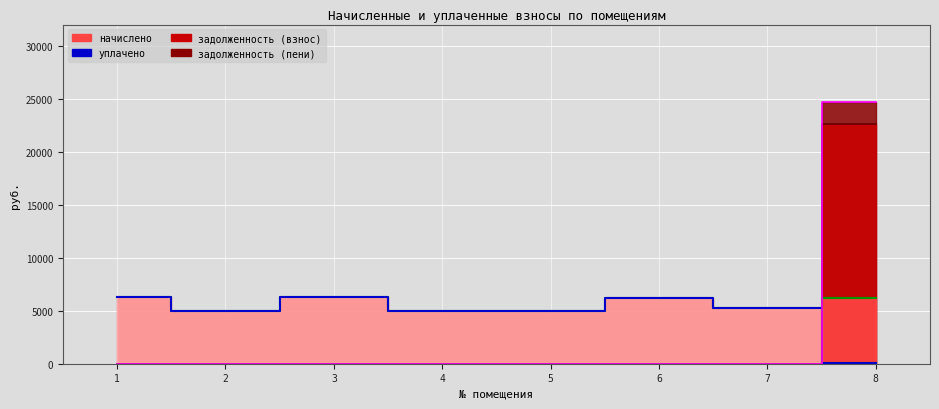

At 6, list the series in order from largest to smallest.

начислено, уплачено, задолженность (взнос), задолженность (пени)